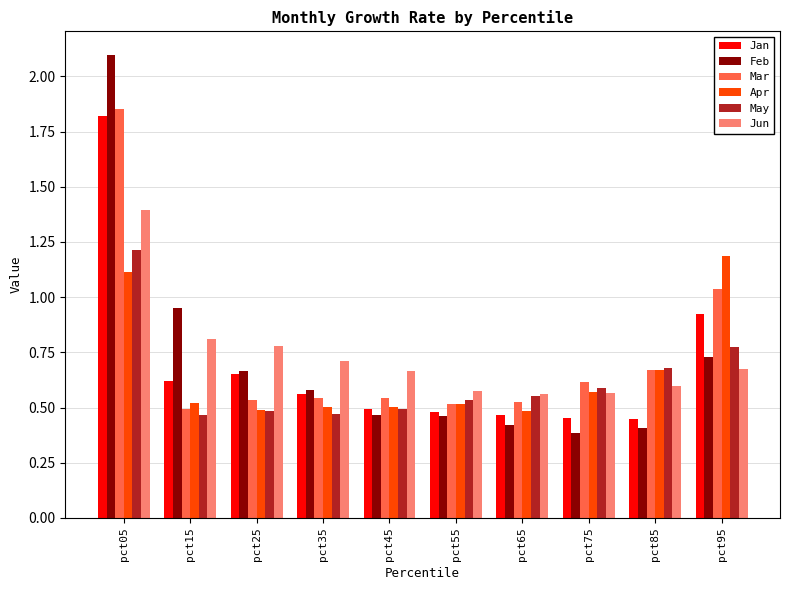

What is the difference between the Jun values at pct35 and pct15?

0.1